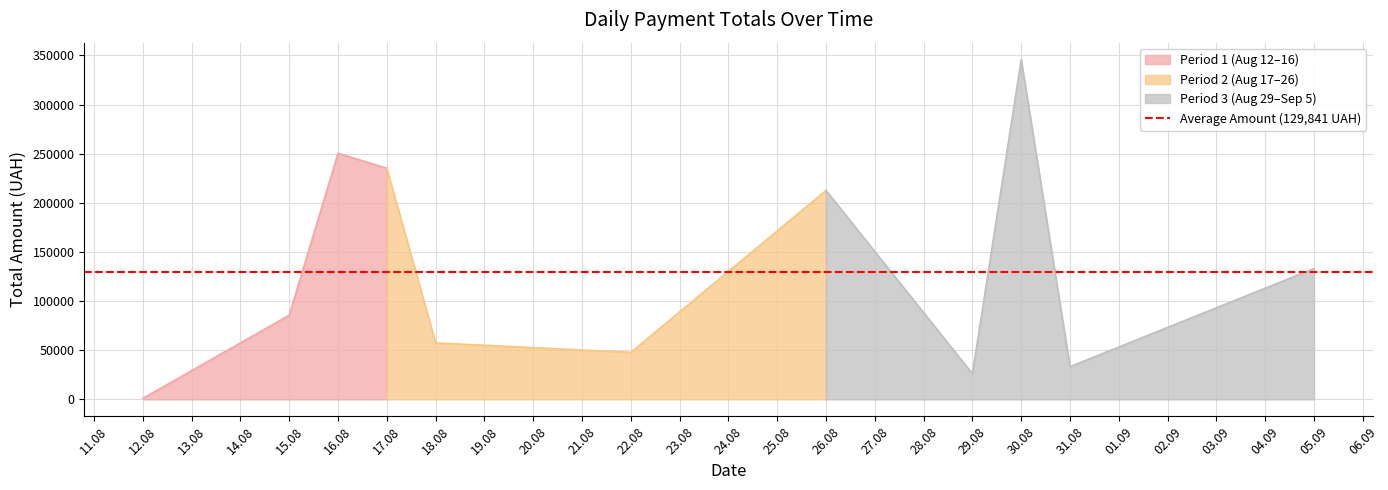

Does the chart display data point markers on the line(s)?

No